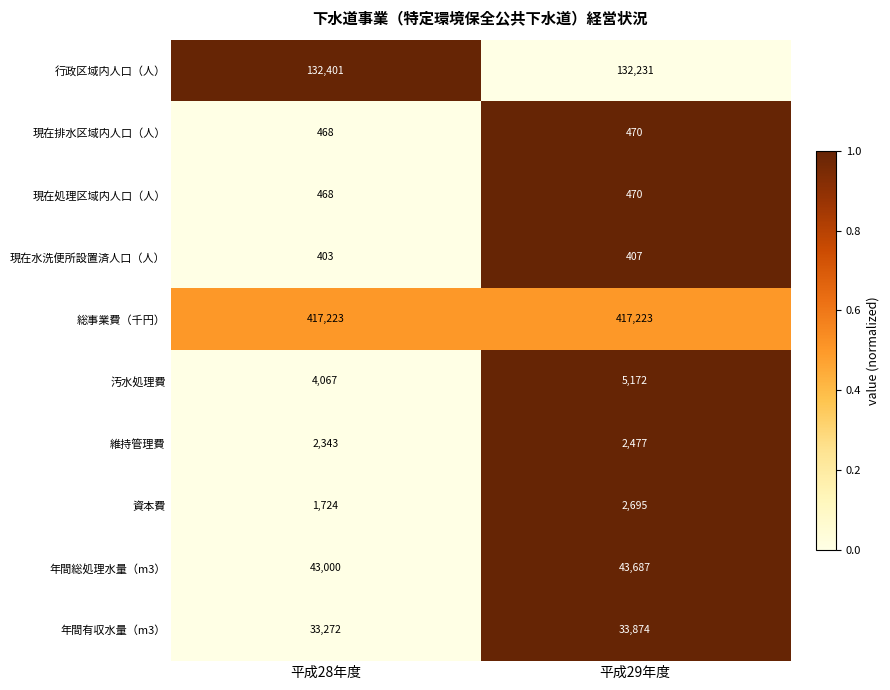

Which series has the largest range (max minus min)?

汚水処理費